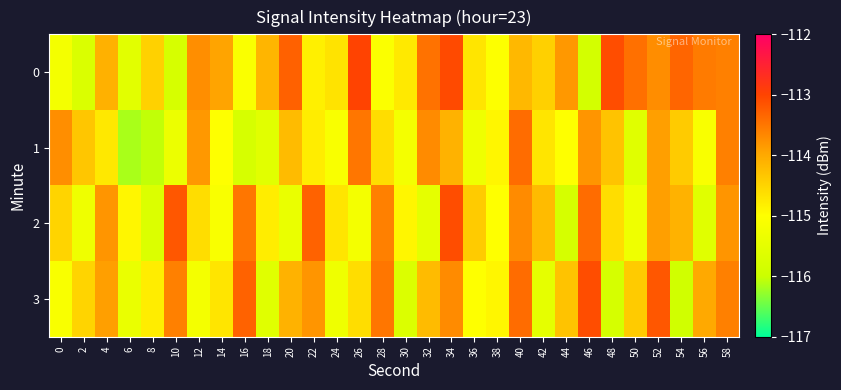

List the series in order of their peak value, lowest first.

1, 2, 3, 0